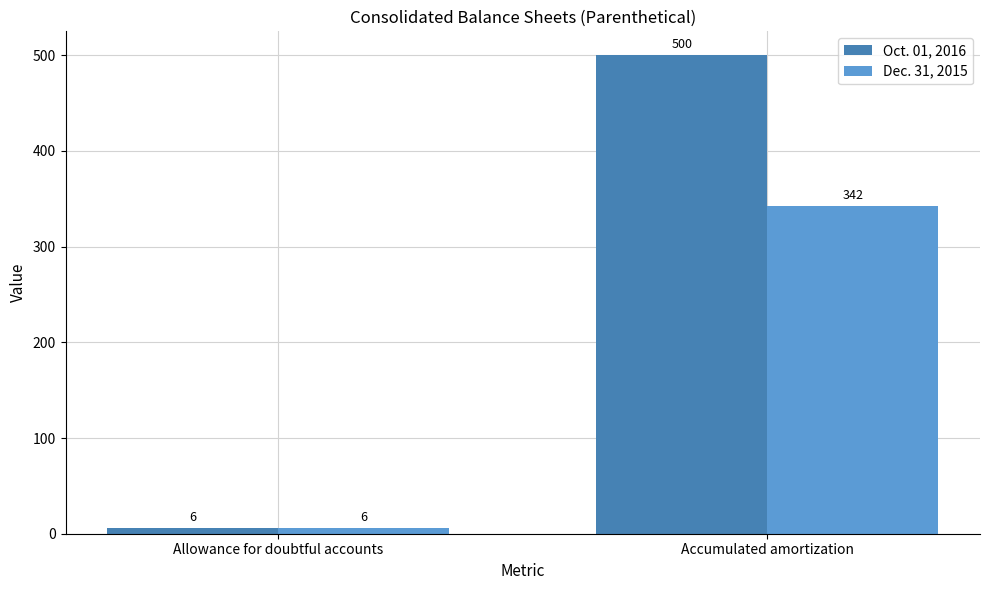

The value of Dec. 31, 2015 at Accumulated amortization is 342. True or false?

True